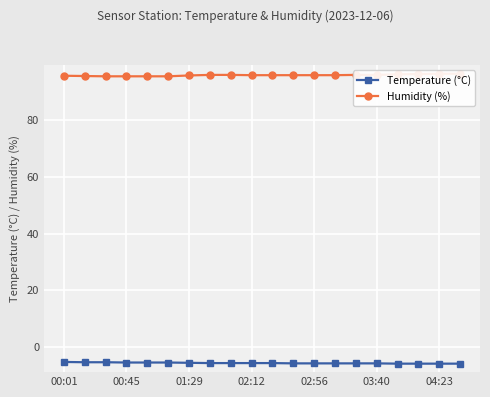

What is the highest value of the Temperature (°C) series?

-5.4